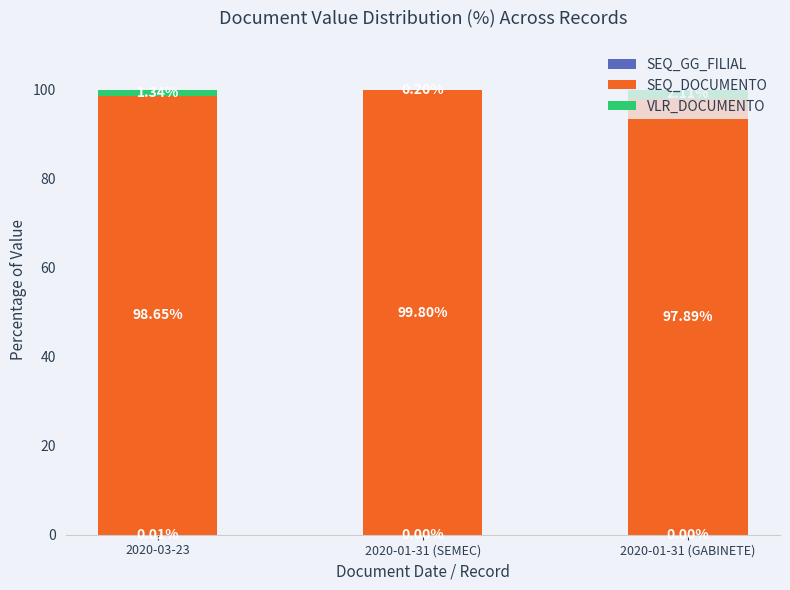

What is the total value across all series at 2020-01-31 (GABINETE)?

100.0